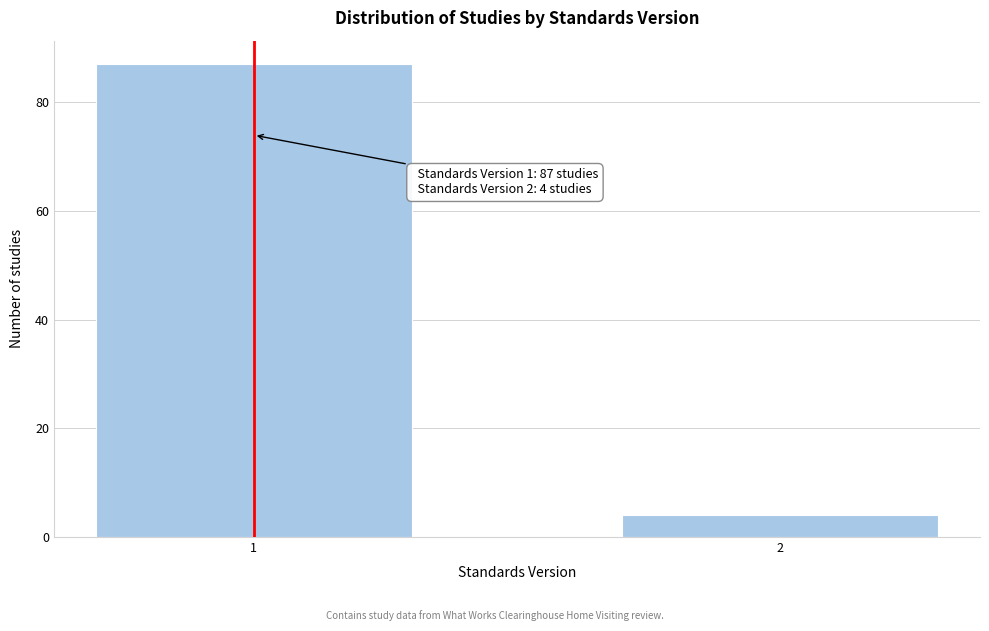

Reading right to left, transcribe all the data shown in this chart.

2=4	1=87